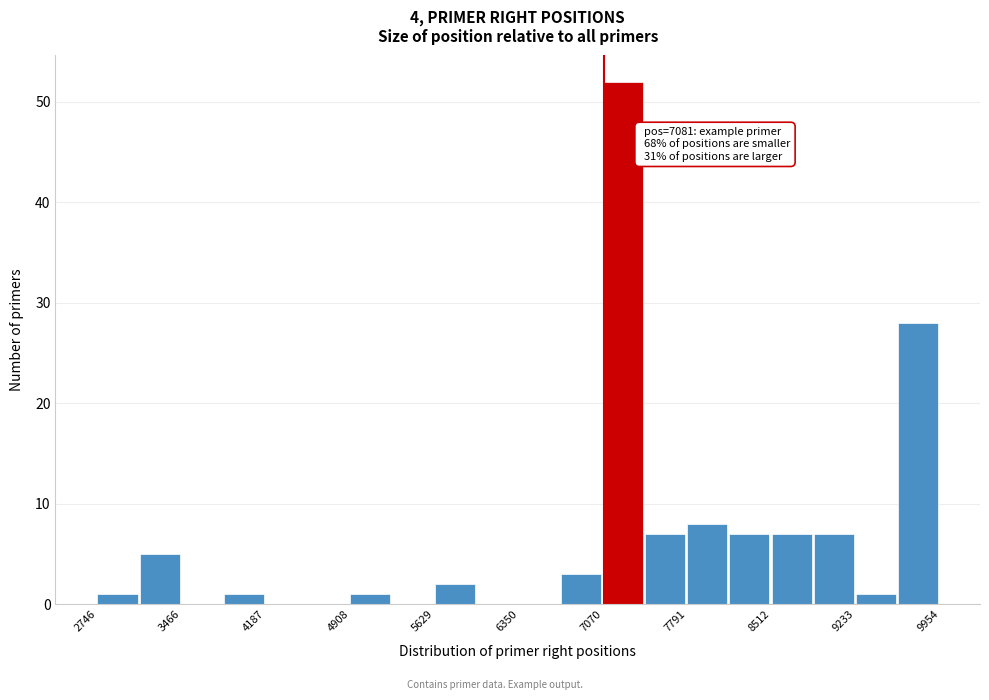

Around what value on the x-axis is the tallest bar? Give the approximate position of its centre, as read against the axis.

7200